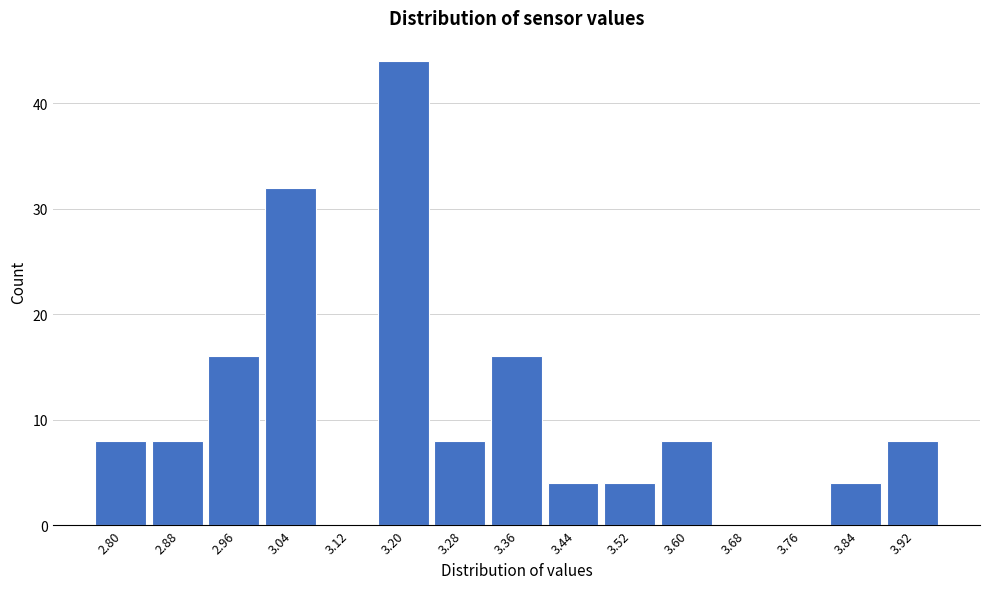

Reading left to right, extract all data points from this chart.

2.80=8	2.88=8	2.96=16	3.04=32	3.12=0	3.20=44	3.28=8	3.36=16	3.44=4	3.52=4	3.60=8	3.68=0	3.76=0	3.84=4	3.92=8